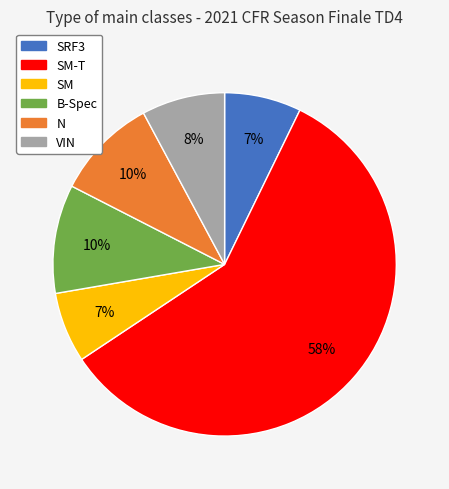

To the nearest percent, what is the average slice percentage?

17%